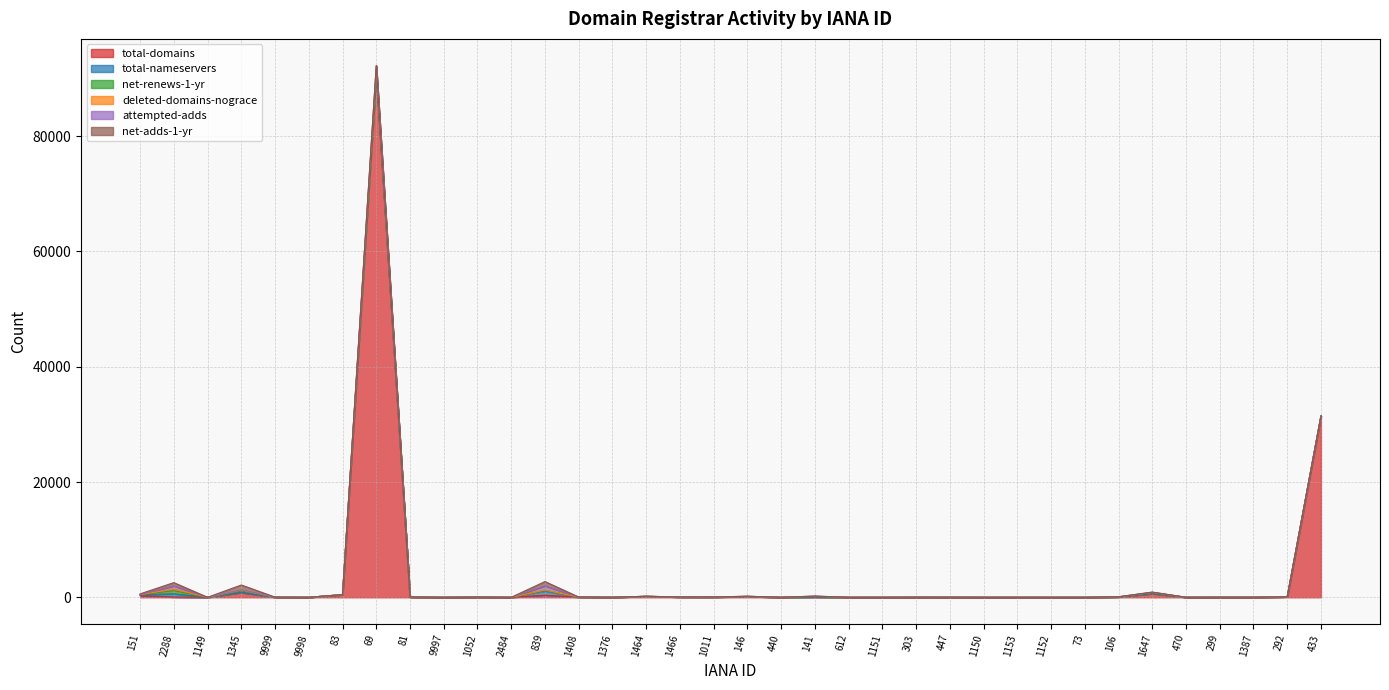

Is it true that net-renews-1-yr equals 345 at 9998?

False